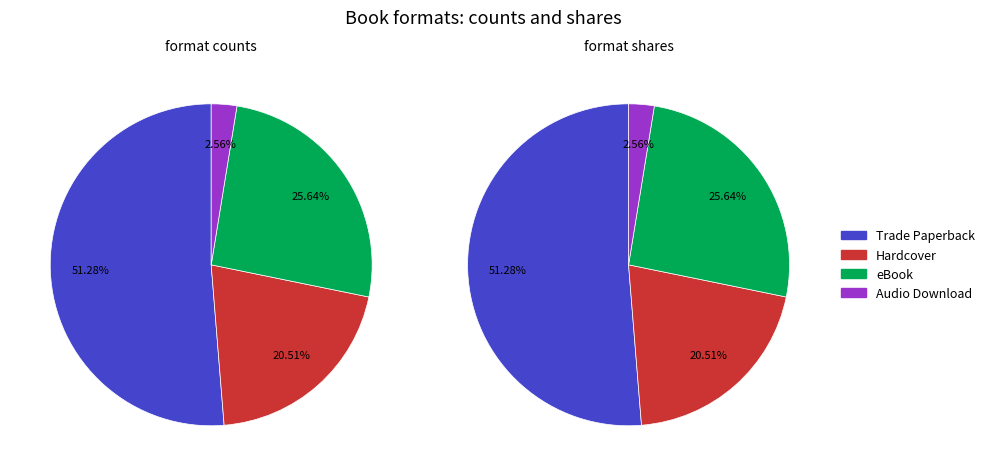

How much of the chart is everything except Hardcover?

79.5%